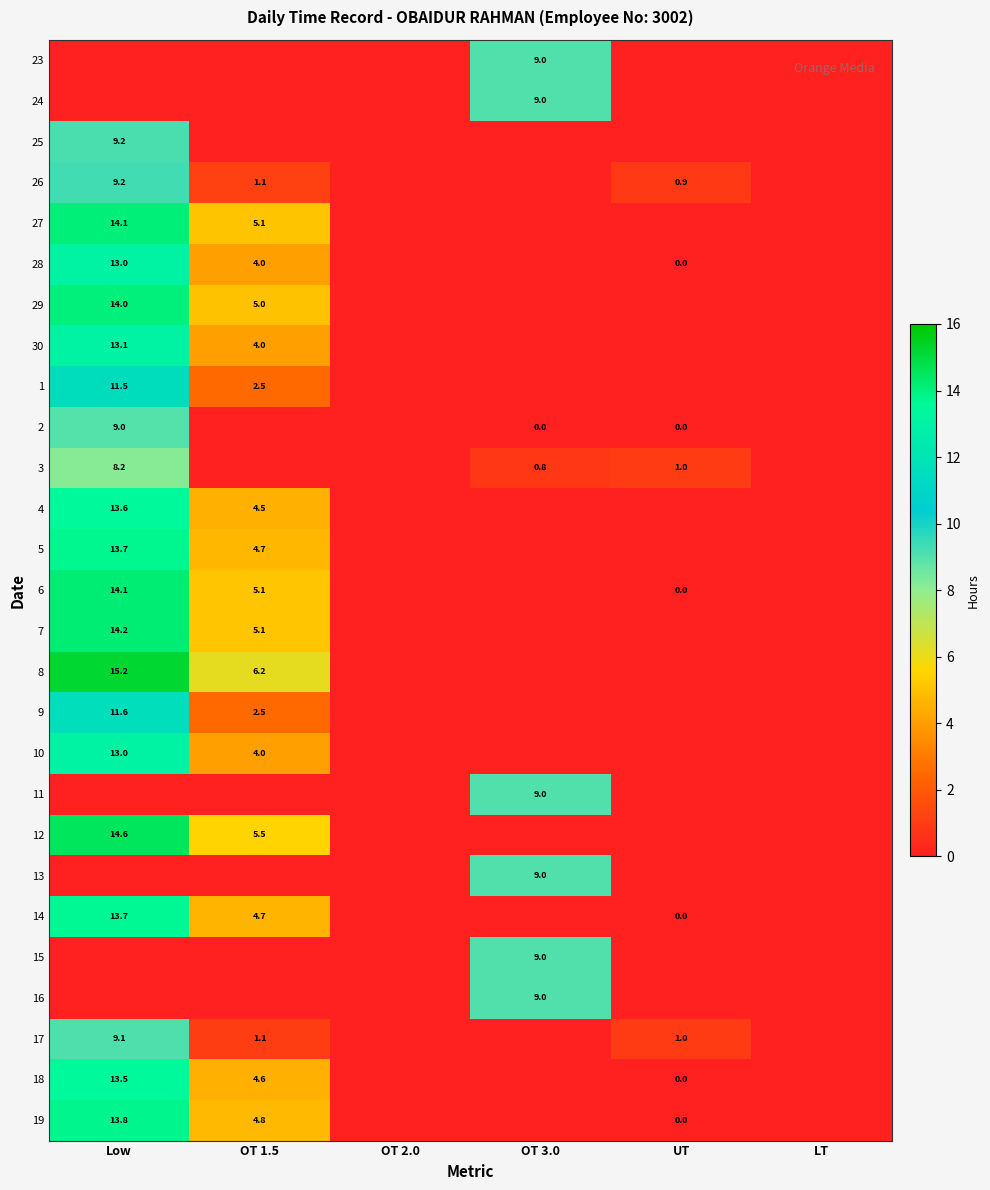

True or false: 14 has a value of 13.7 at Low.

True